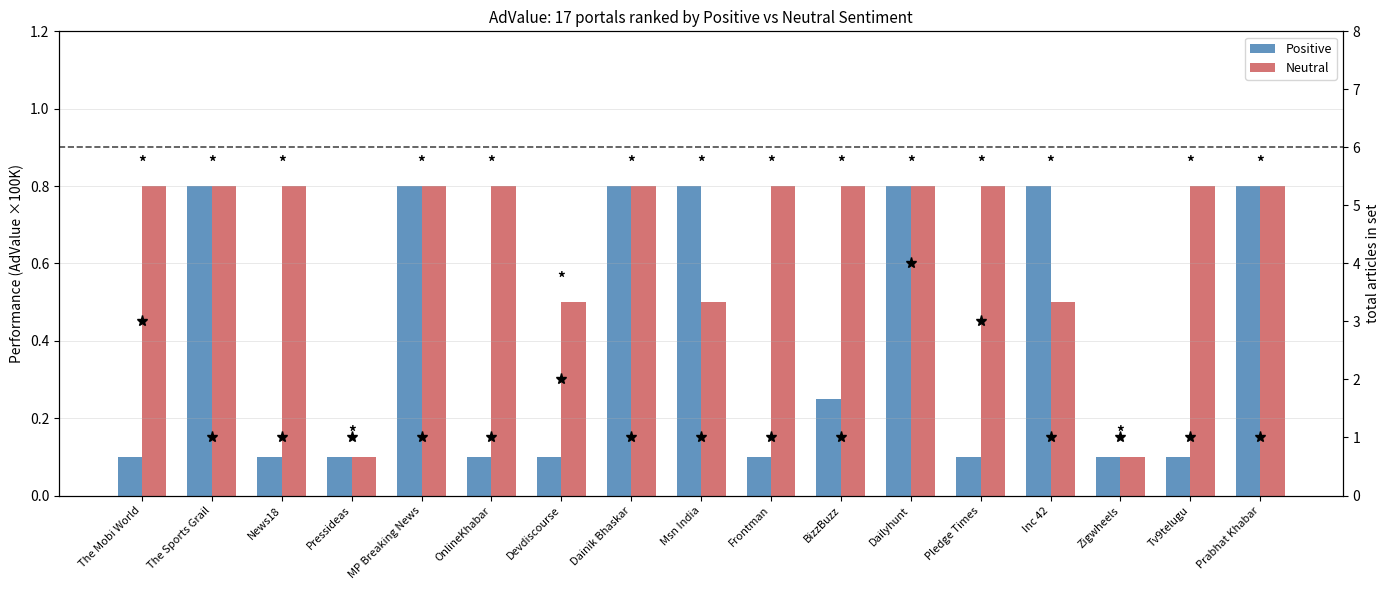

Between The Sports Grail and Dailyhunt, which series saw the biggest shift?

article count